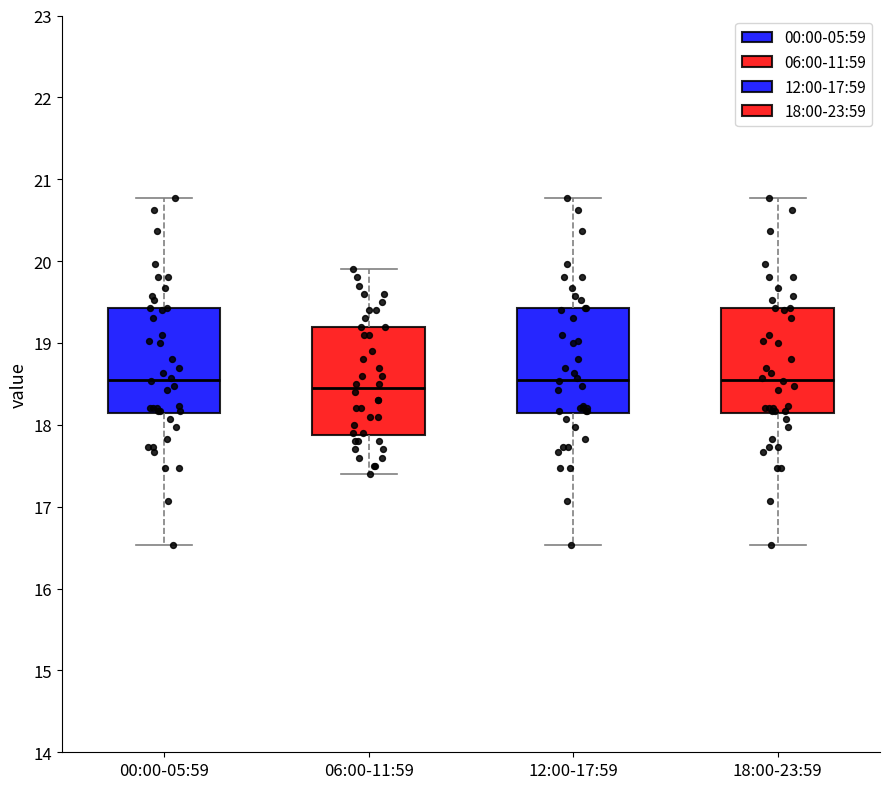

Reading left to right, transcribe this box plot: for each box, give where its median line is, the range the box spans, and where its two whiskers end, as read against the y-axis. The values are not printed on the chart, so give them approximately, as read against the axis.

00:00-05:59: median 18.6, box 18.1 to 19.4, whiskers 16.5 to 20.8
06:00-11:59: median 18.5, box 17.9 to 19.2, whiskers 17.4 to 19.9
12:00-17:59: median 18.6, box 18.1 to 19.4, whiskers 16.5 to 20.8
18:00-23:59: median 18.6, box 18.1 to 19.4, whiskers 16.5 to 20.8